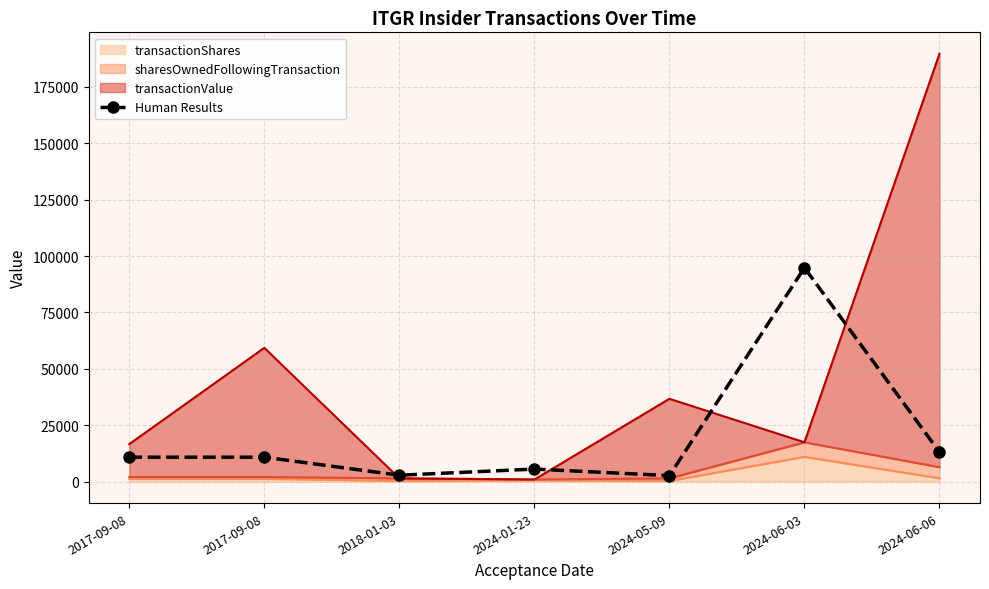

Is it true that the value at 2024-06-06 is 13094.5?

True